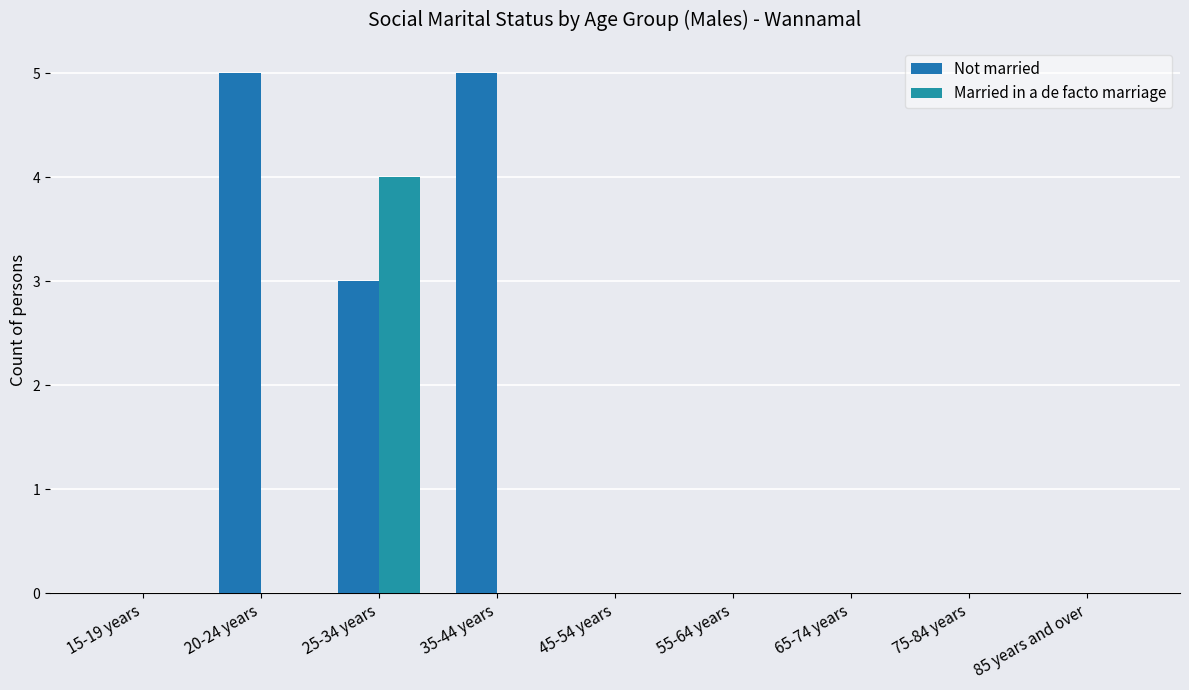

At which category is the sum across all series the highest?

25-34 years